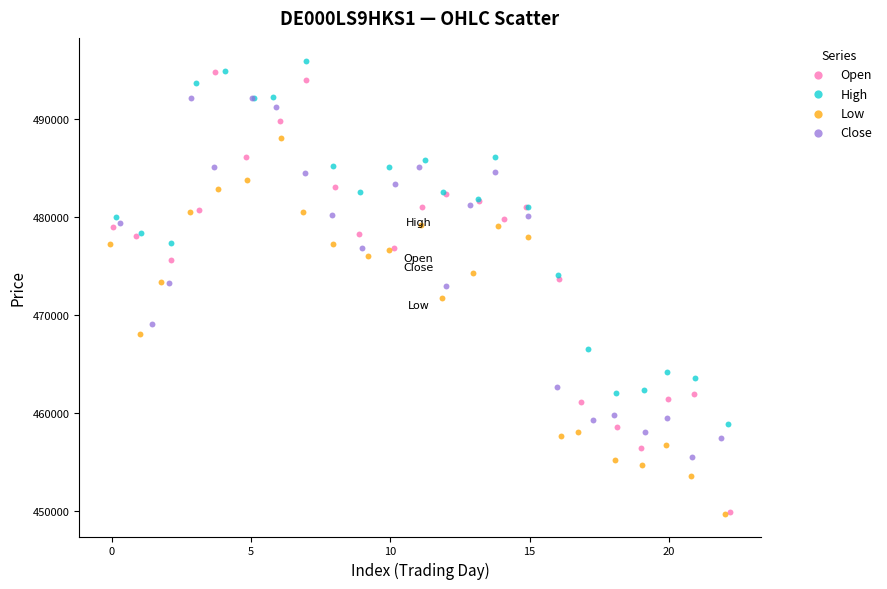

Which series has the widest spread of Y values?

Open